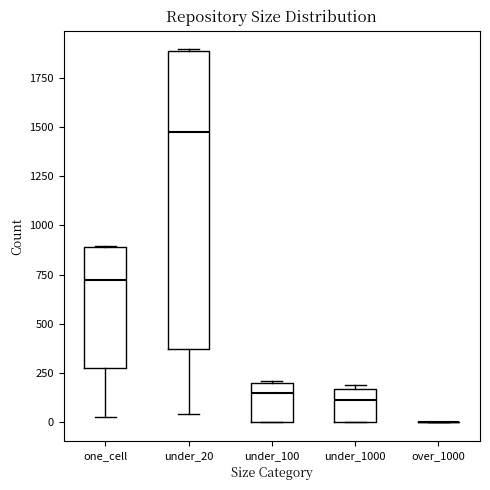

Comparing the boxes themselves (not the whiskers), which one is the tallest?

under_20